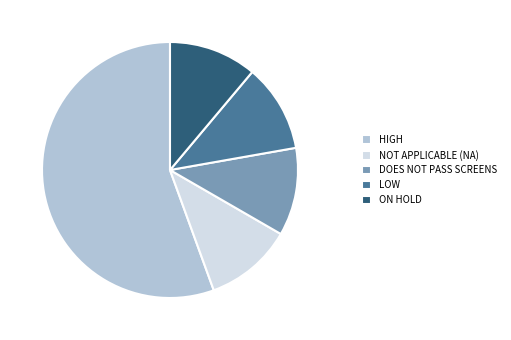

Is it true that LOW is 11% of the pie?

True